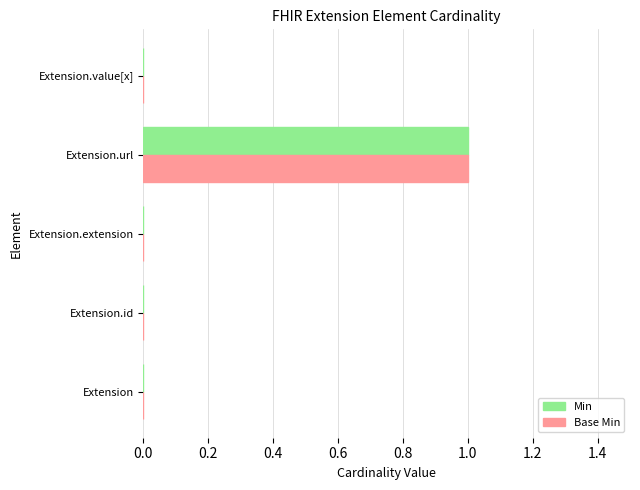

What are all the series names shown in the legend?

Min, Base Min